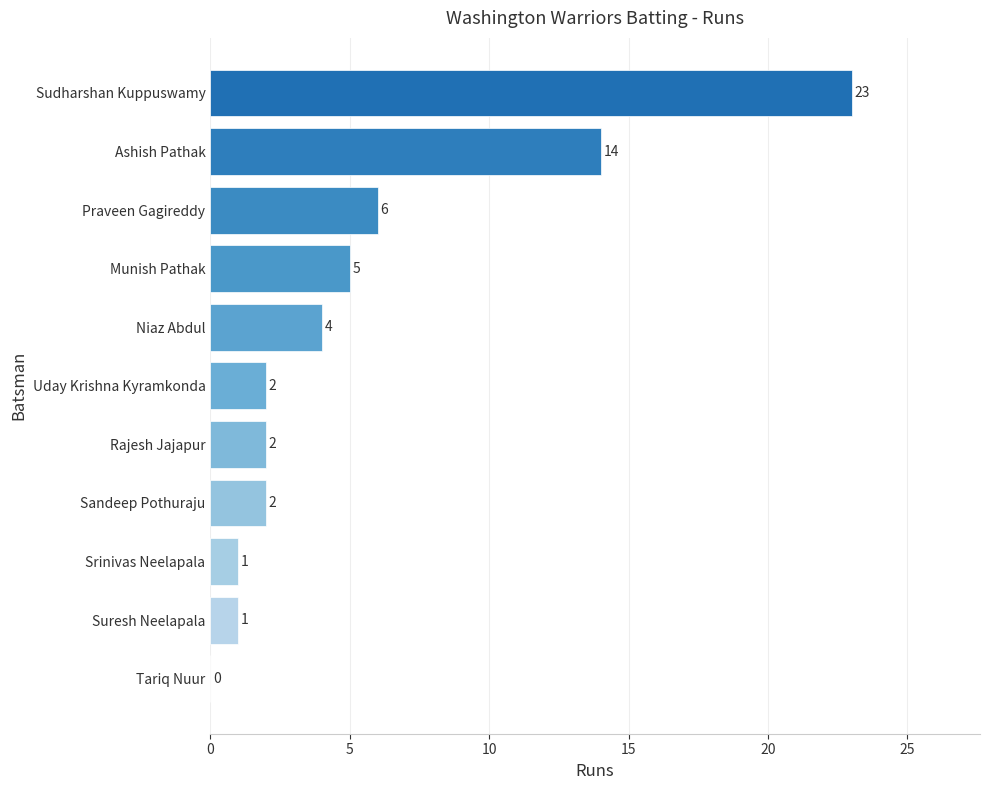

What is the maximum value shown in the chart?

23